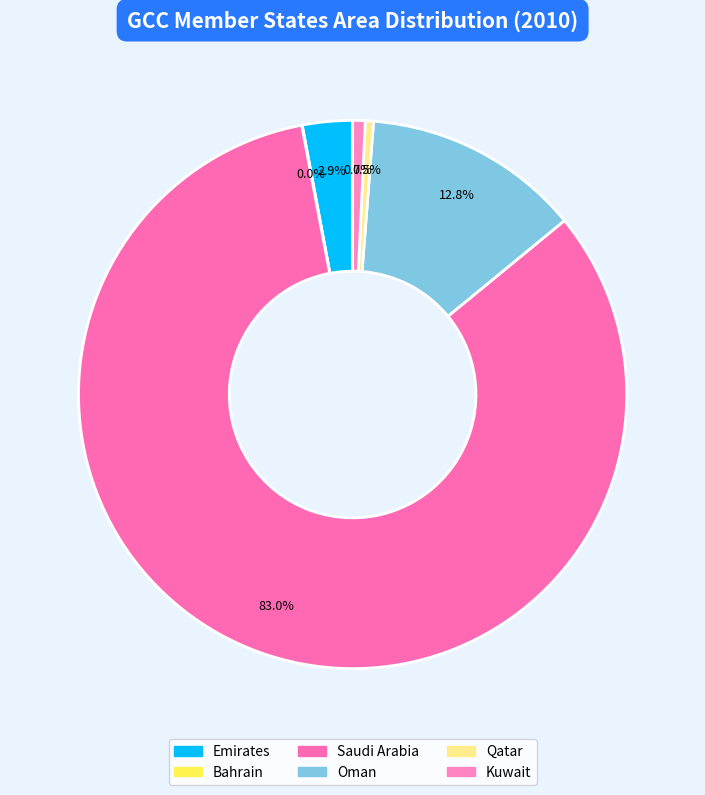

Does any single category account for the majority?

Yes